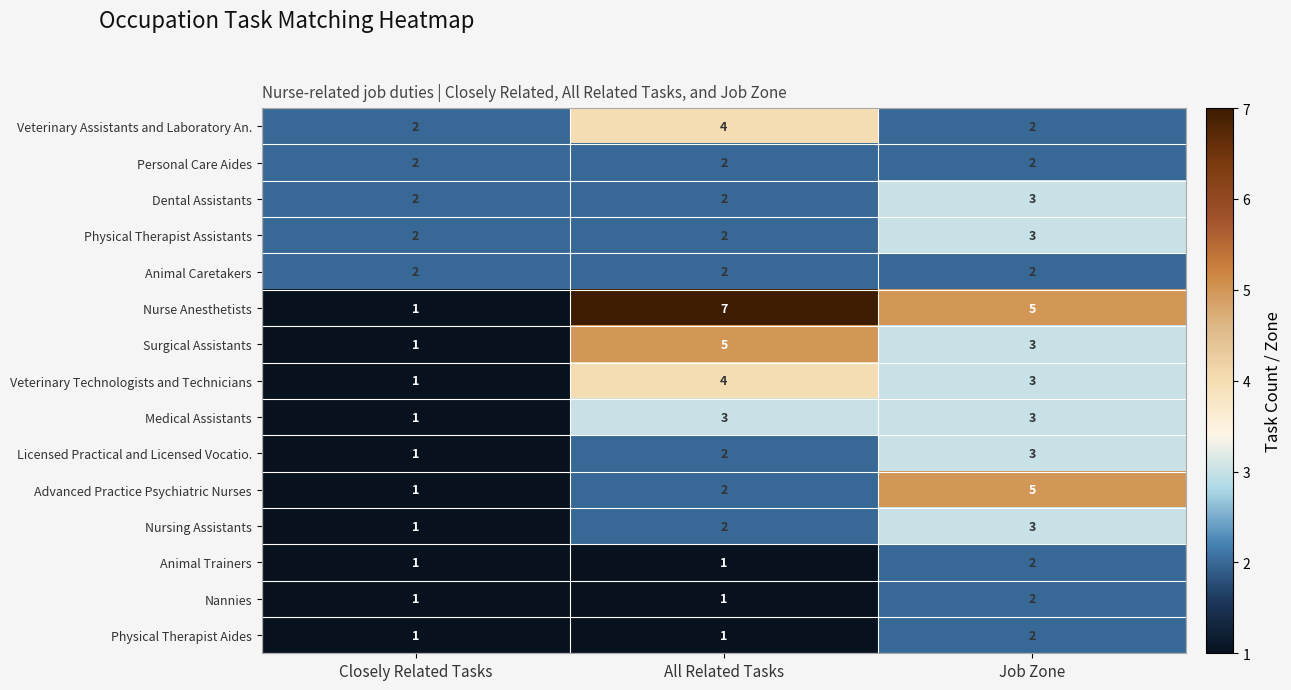

At which category is the sum across all series the highest?

Job Zone